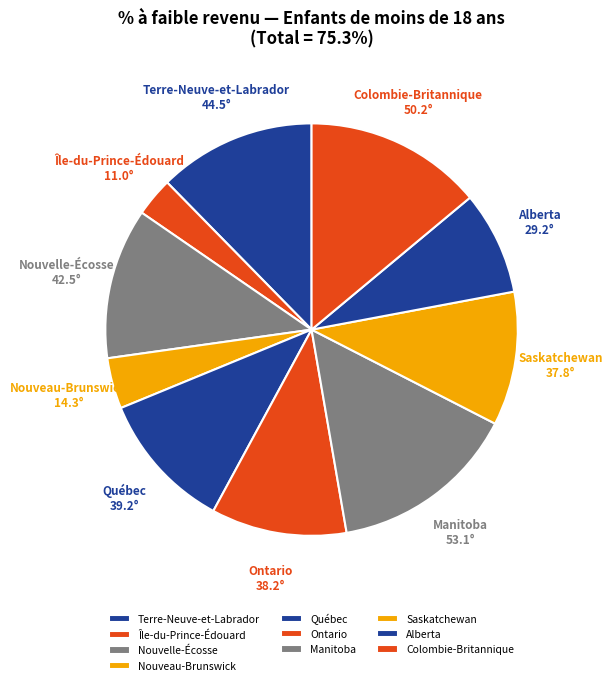

Is it true that Saskatchewan is 21% of the pie?

False